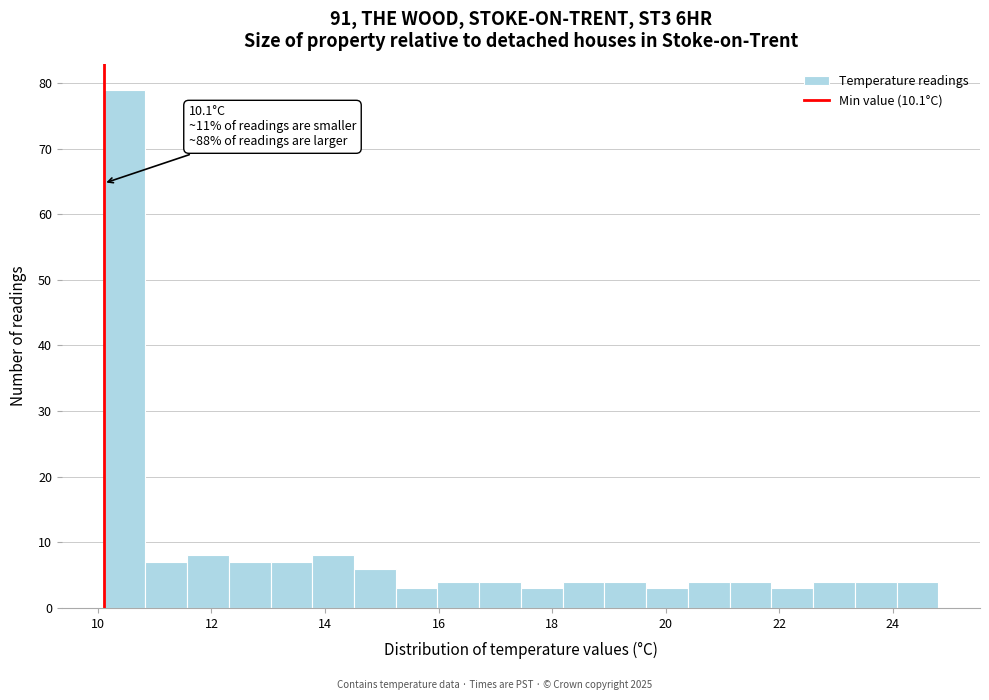

Around what value on the x-axis is the tallest bar? Give the approximate position of its centre, as read against the axis.

10.4